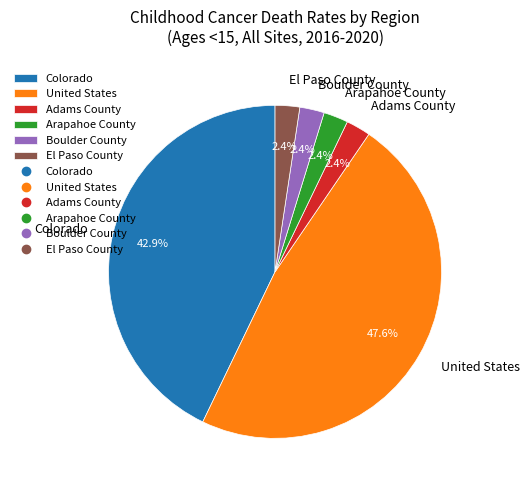

Does United States represent more than half of the total?

No